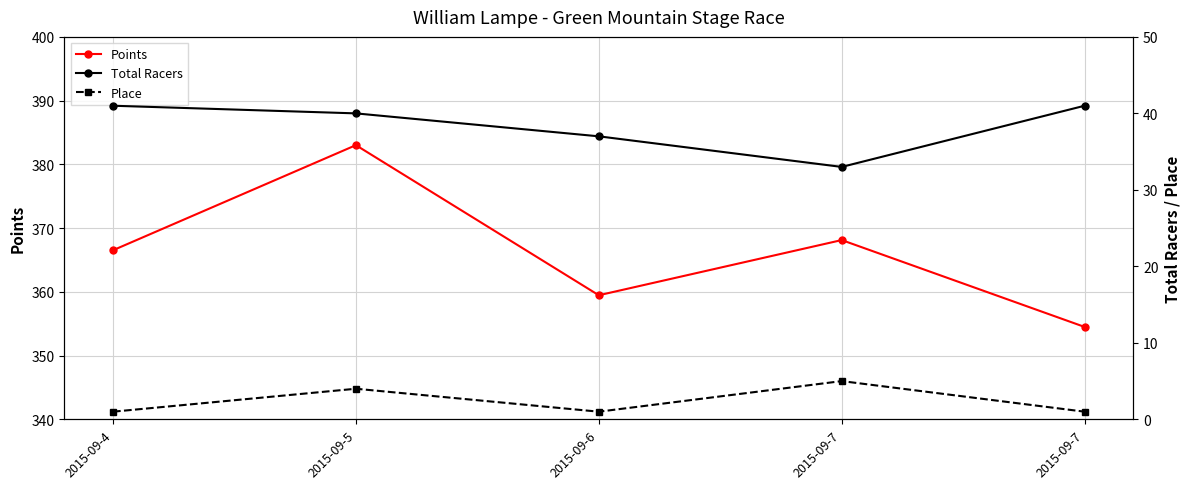

The Place series shows 1.7 at 2015-09-4. True or false?

False